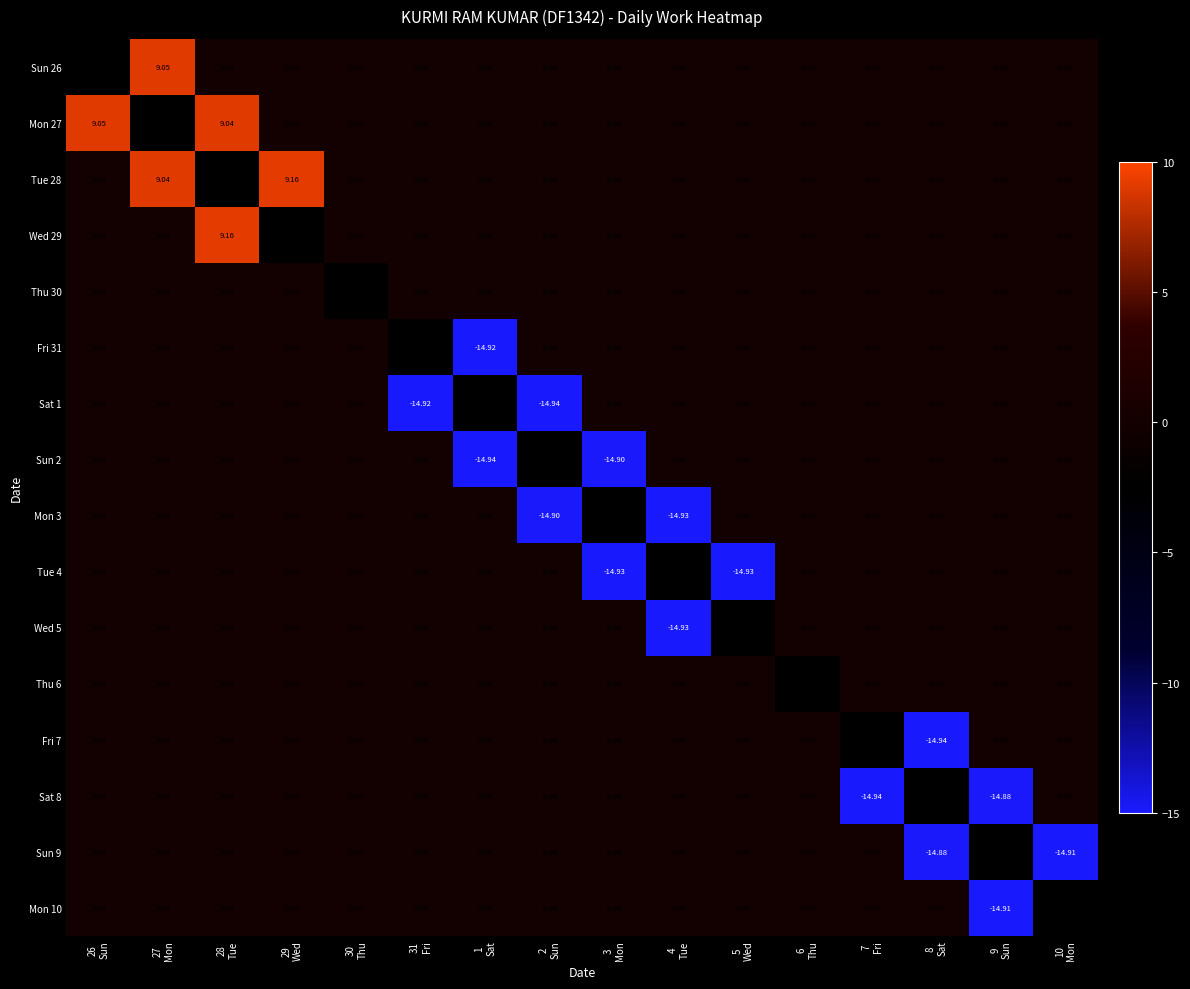

How many data points does each series have?

16